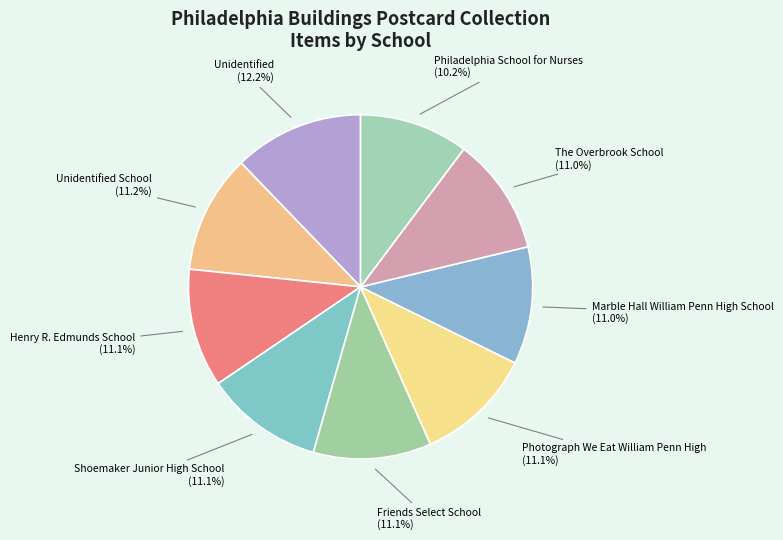

Approximately how many times larger is the value at Unidentified compared to Marble Hall William Penn High School?

1.1